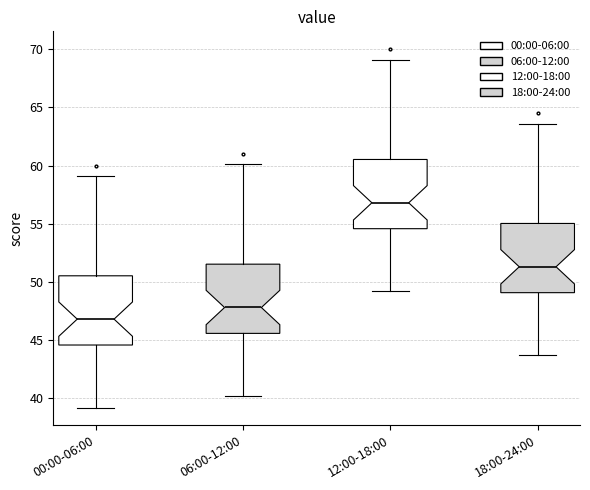

Where is the upper edge of the box for 18:00-24:00 on the y-axis? The values are not printed on the chart, so give them approximately, as read against the axis.

55.0